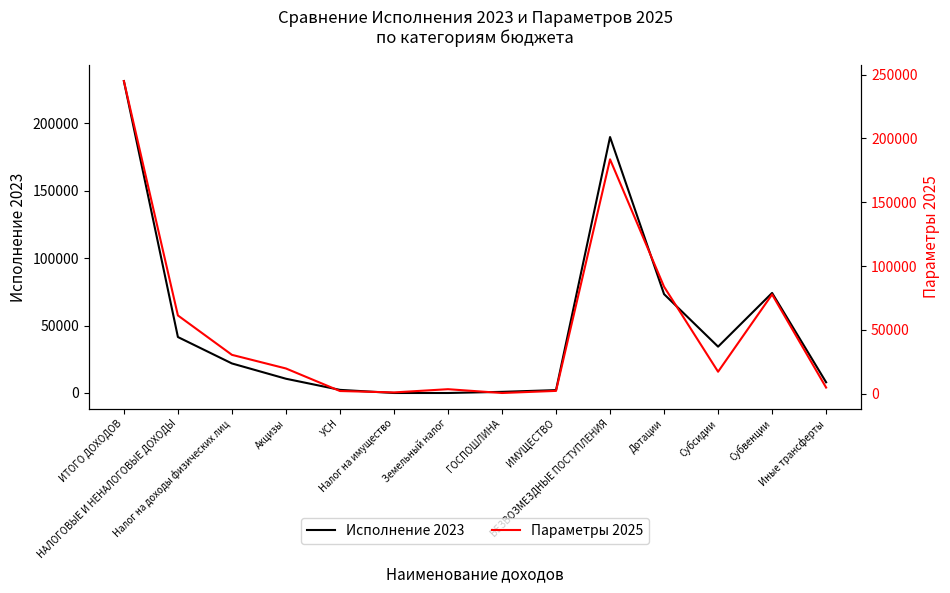

What is the difference between the second highest and minimum values in the Параметры 2025 series?

183115